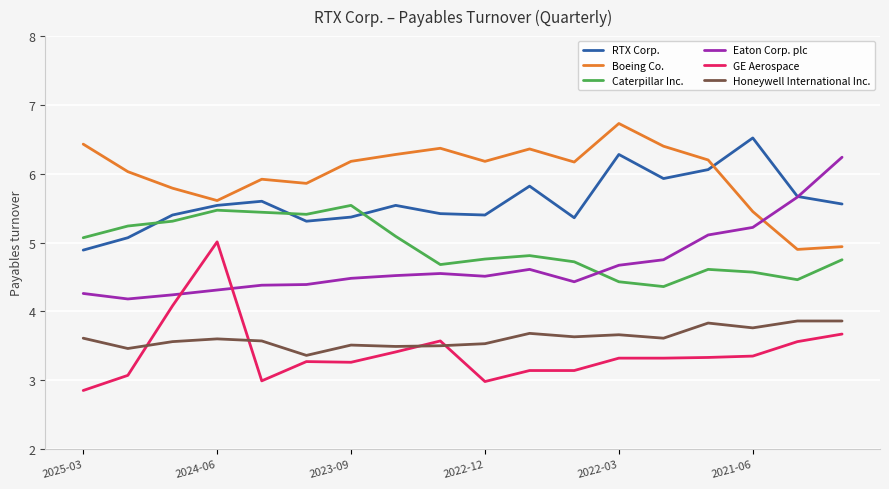

What is the maximum value for Caterpillar Inc.?

5.5